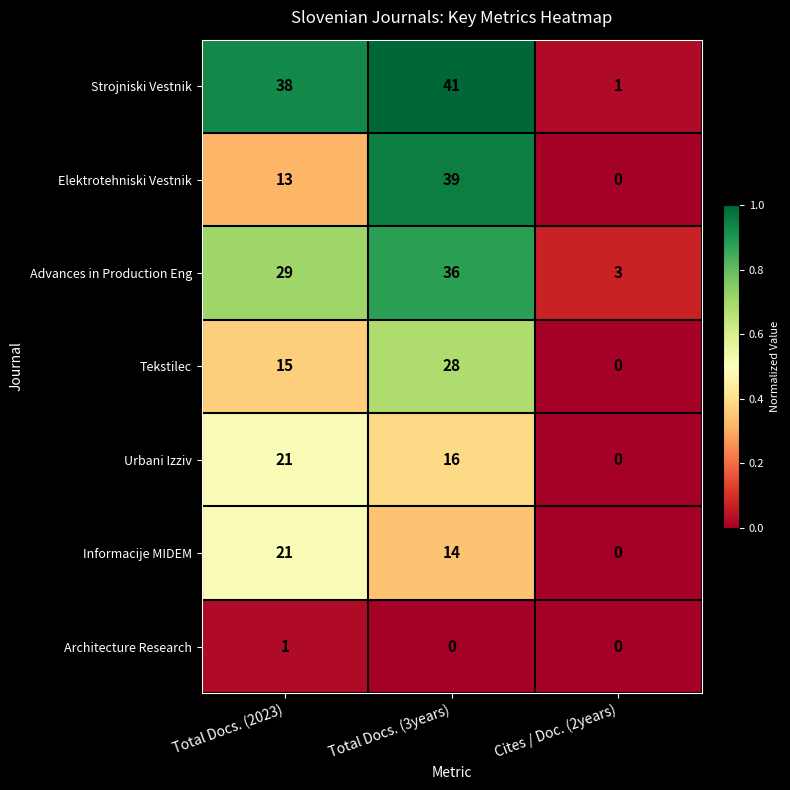

Between Total Docs. (2023) and Total Docs. (3years), which series saw the biggest shift?

Elektrotehniski Vestnik